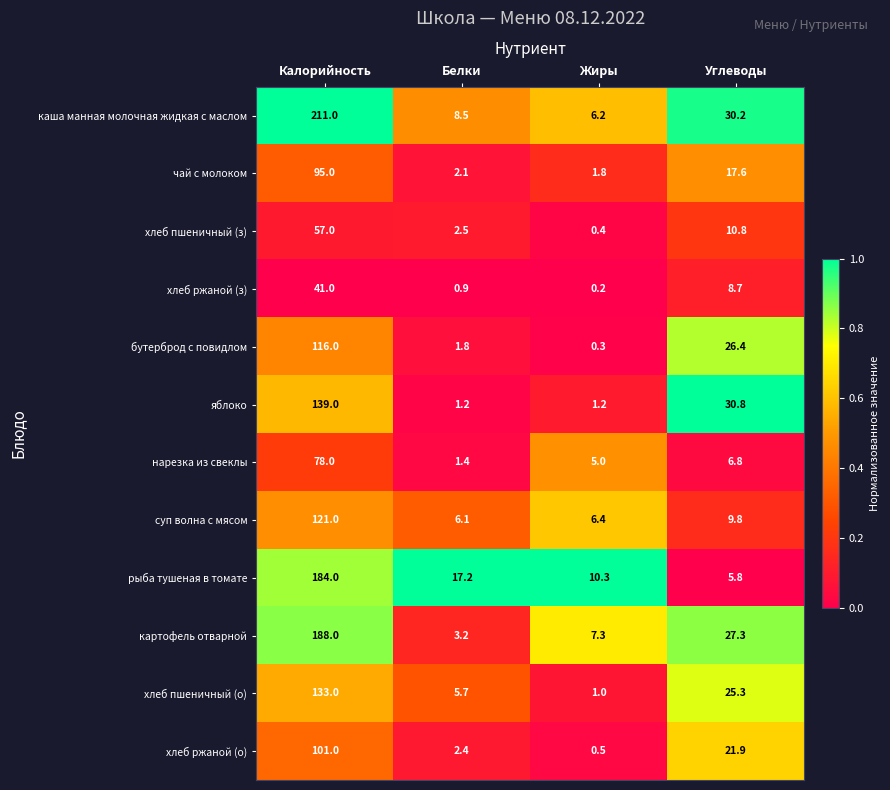

Where is хлеб ржаной (з) nearest to the value 20?

Углеводы